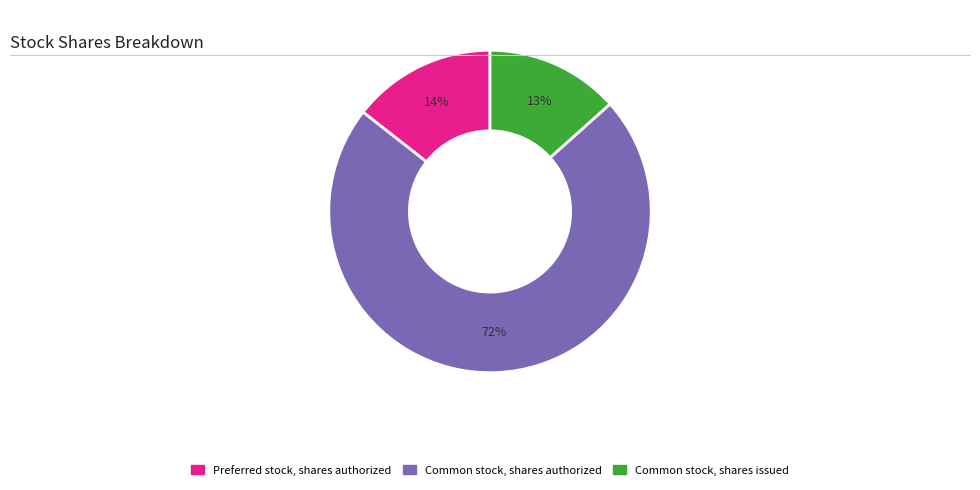

To the nearest percent, what is the average slice percentage?

33%